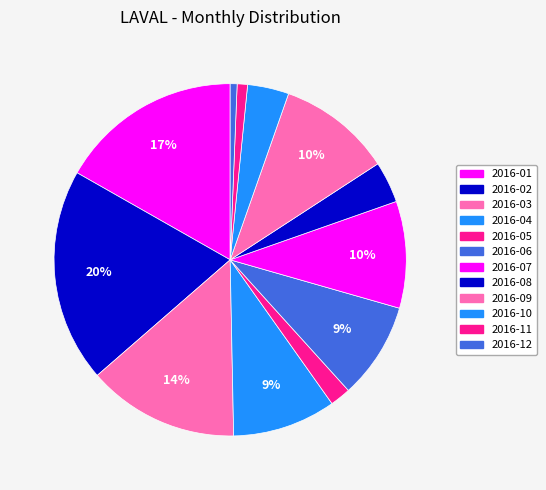

What percentage do 2016-09 and 2016-04 together represent?

19.9%